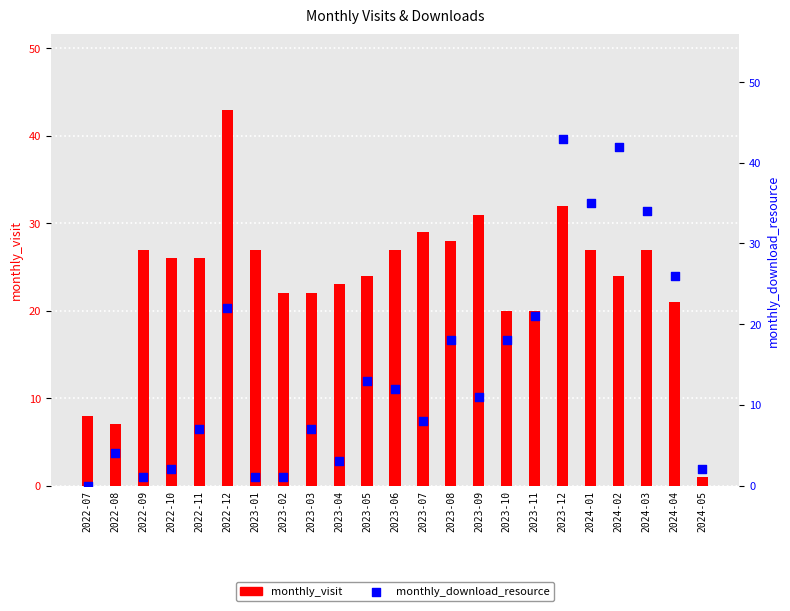

Which series reaches the minimum Y coordinate?

monthly_download_resource